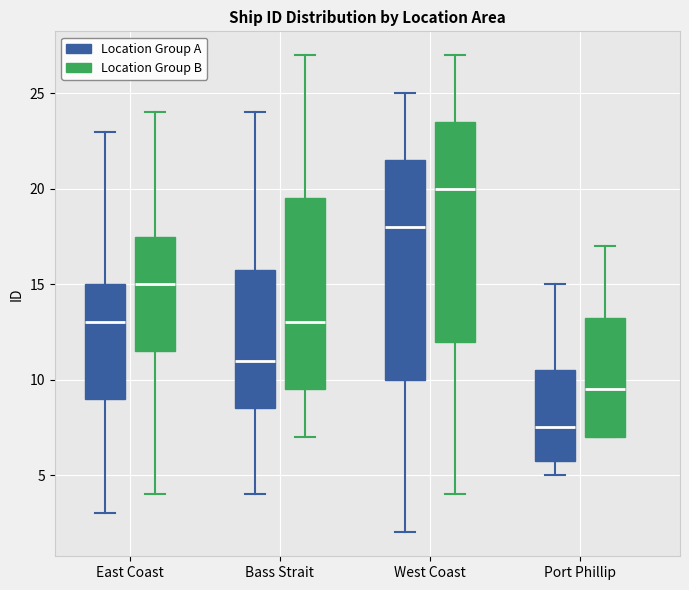

Reading left to right, read every box against the y-axis: the position of its median line, the range the box covers, and the ends of its whiskers. The values are not printed on the chart, so give them approximately, as read against the axis.

East Coast (Location Group A): median 13.0, box 9.0 to 15.0, whiskers 3.0 to 23.0
East Coast (Location Group B): median 15.0, box 11.5 to 17.5, whiskers 4.0 to 24.0
Bass Strait (Location Group A): median 11.0, box 8.5 to 16.0, whiskers 4.0 to 24.0
Bass Strait (Location Group B): median 13.0, box 9.5 to 19.5, whiskers 7.0 to 27.0
West Coast (Location Group A): median 18.0, box 10.0 to 21.5, whiskers 2.0 to 25.0
West Coast (Location Group B): median 20.0, box 12.0 to 23.5, whiskers 4.0 to 27.0
Port Phillip (Location Group A): median 7.5, box 6.0 to 10.5, whiskers 5.0 to 15.0
Port Phillip (Location Group B): median 9.5, box 7.0 to 13.5, whiskers 7.0 to 17.0